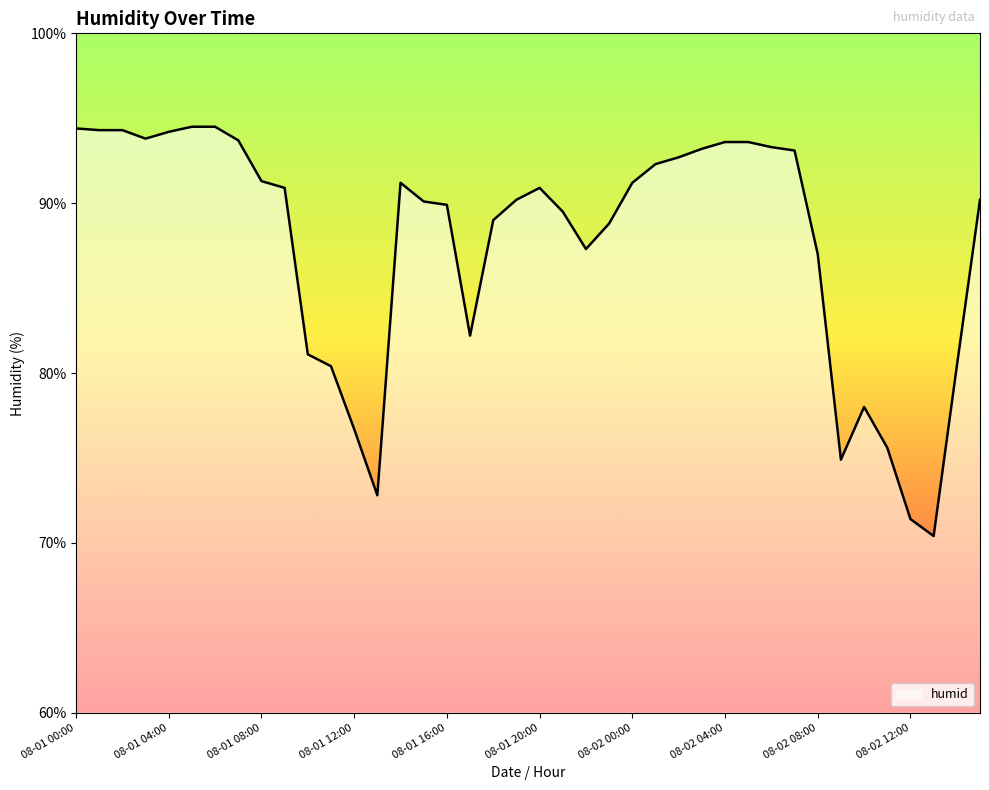

Does the chart have visible grid lines?

No